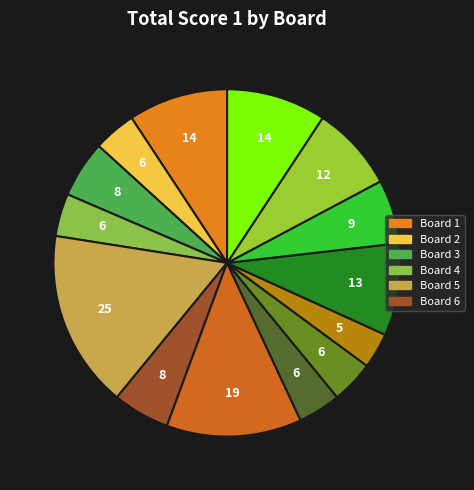

What is the largest slice in the pie chart?

Board 5